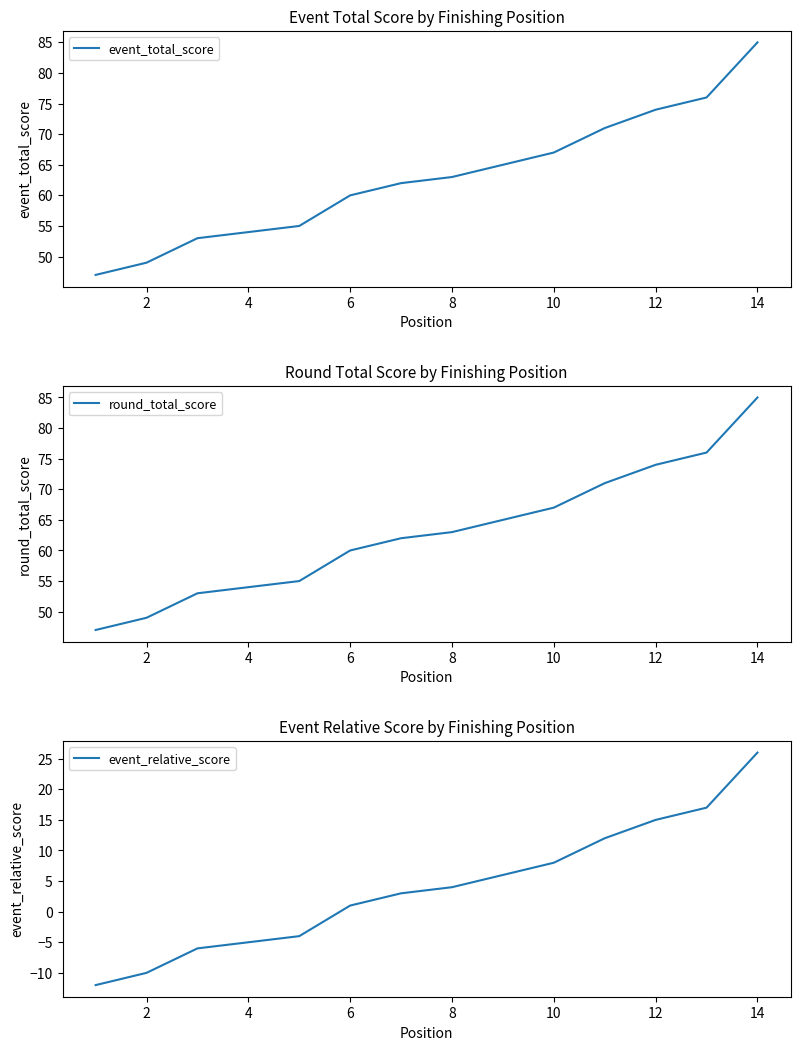

What is the average value of the event_total_score series?

63